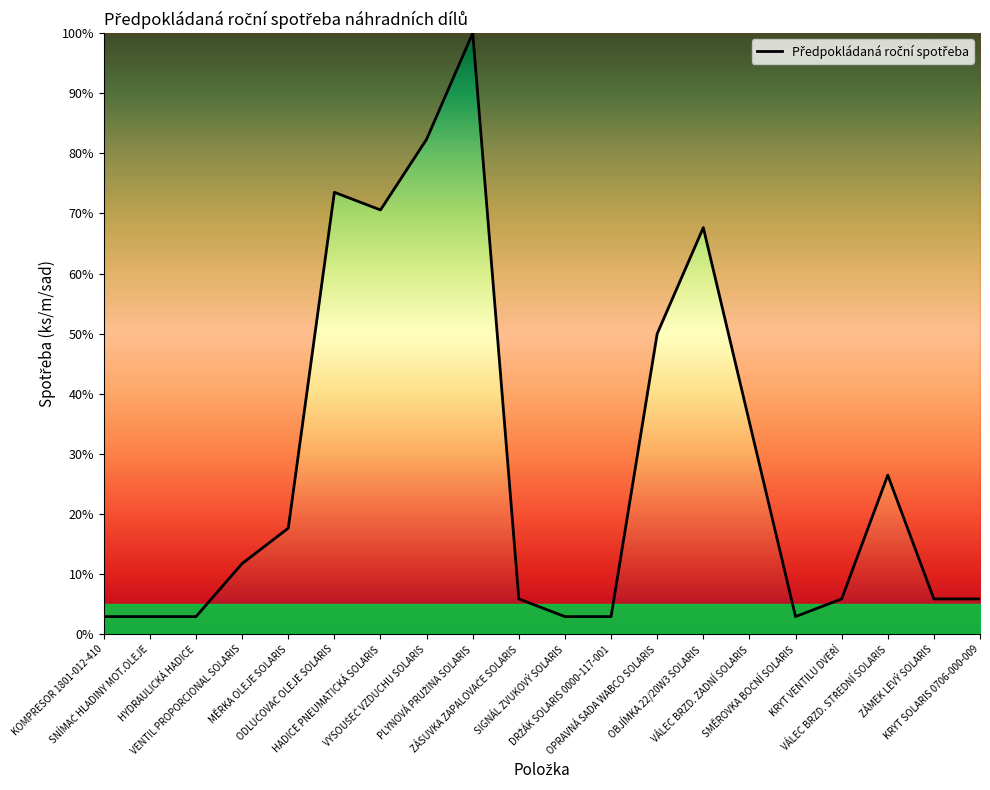

What is the smallest value displayed?

2.9